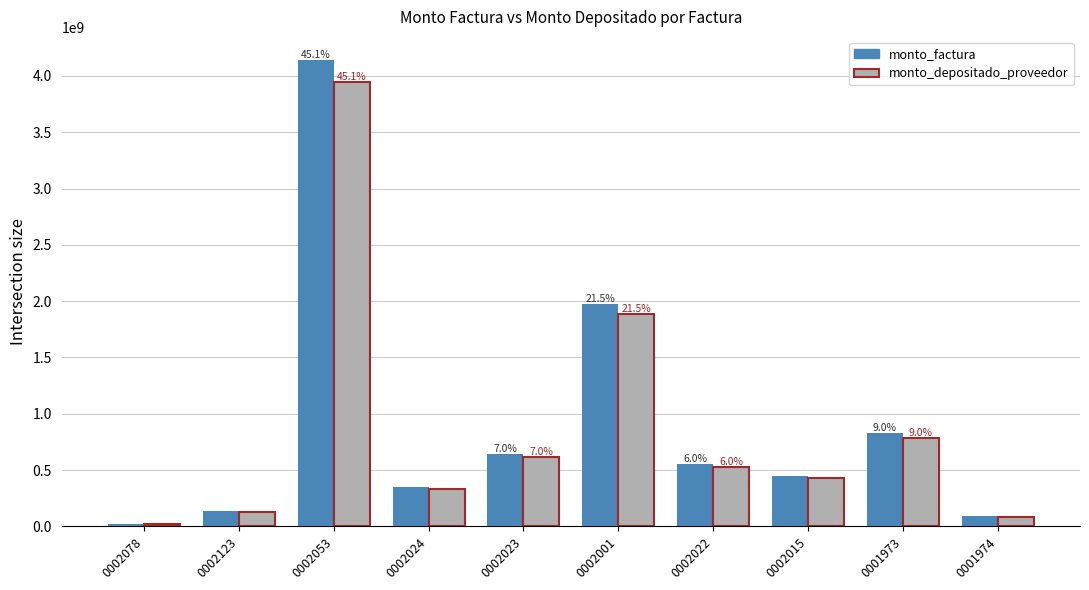

Is the value of monto_depositado_proveedor at 0002001 greater than the value of monto_factura at 0002023?

Yes